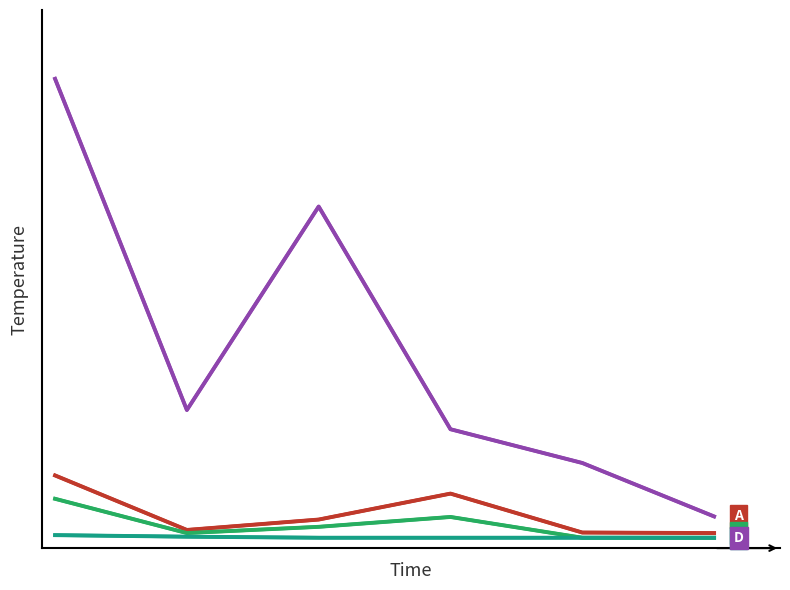

At which category does крод reach its first local peak?

3